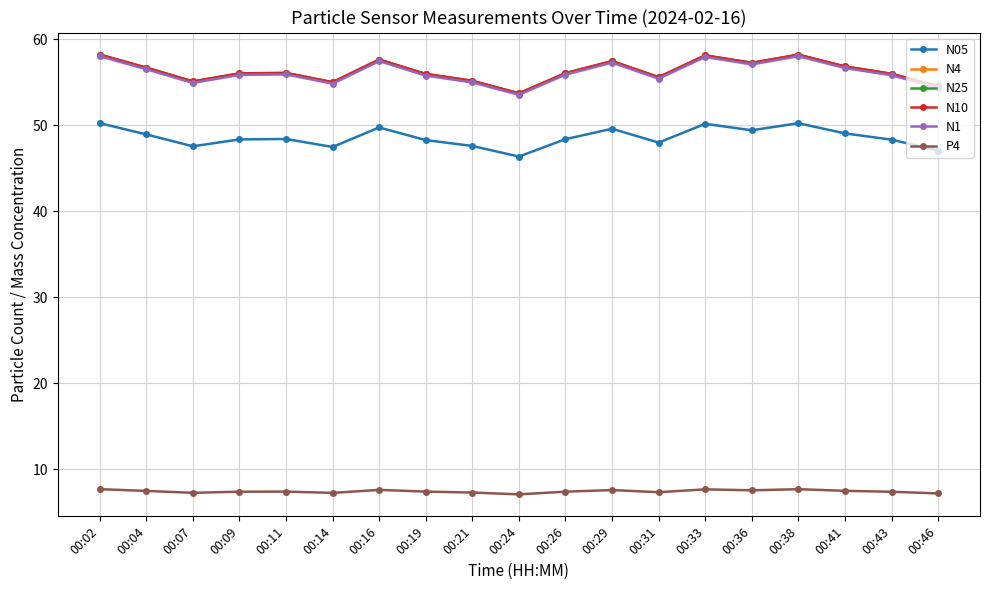

Is the value of P4 at 00:16 greater than the value of N25 at 00:46?

No